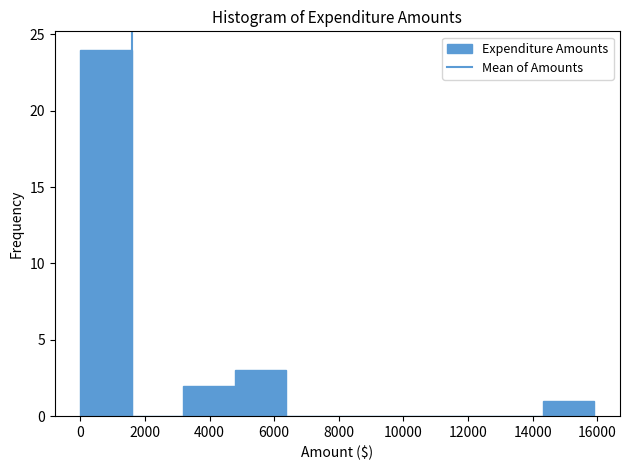

Which range on the x-axis has the tallest bar?

0 to 1600